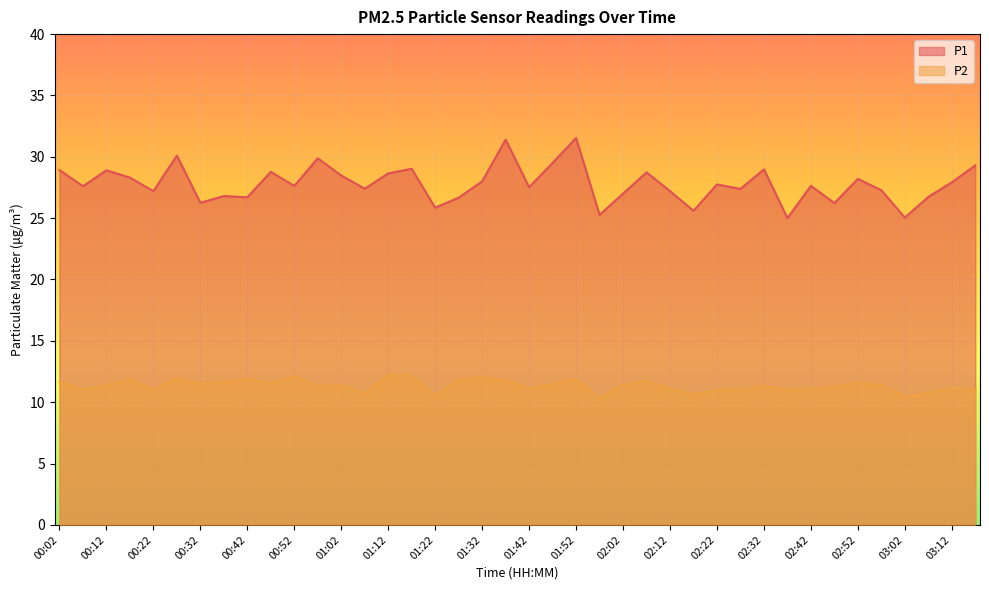

Which series has the largest total across all categories?

P1